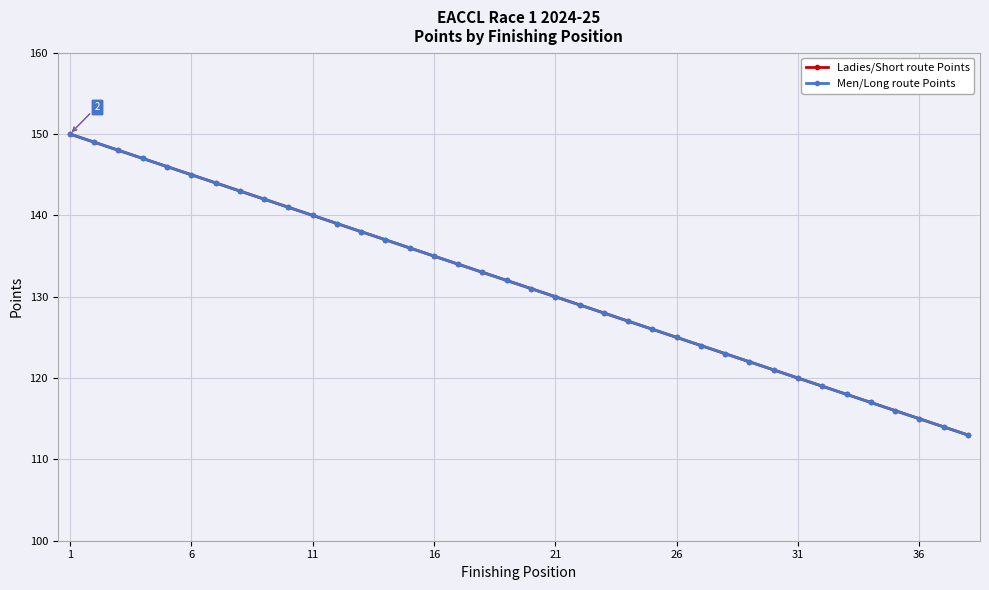

Does the chart display data point markers on the line(s)?

Yes